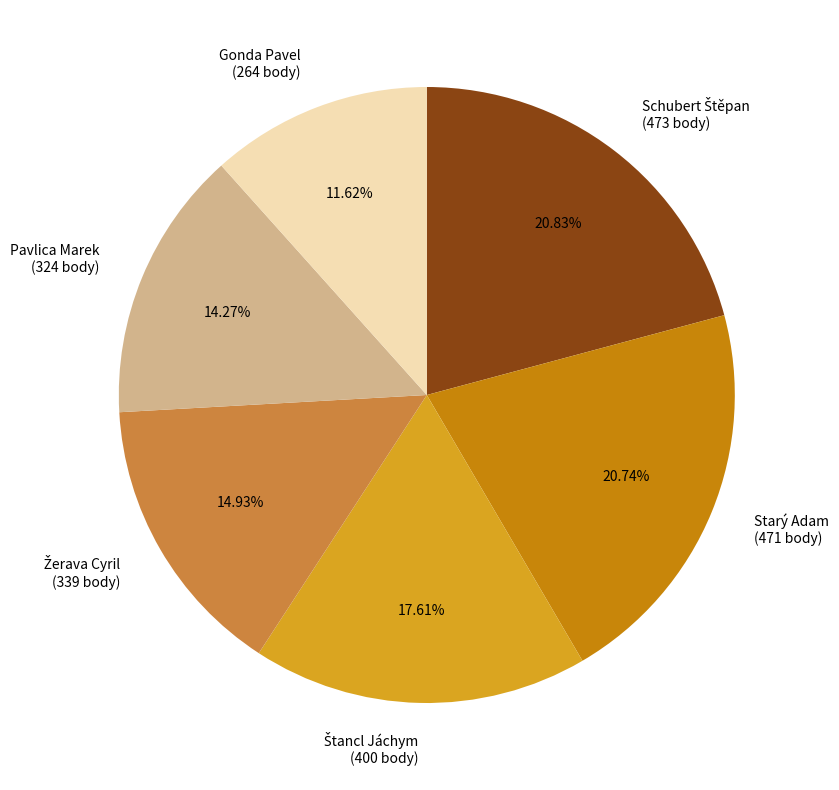

Does any single category account for the majority?

No